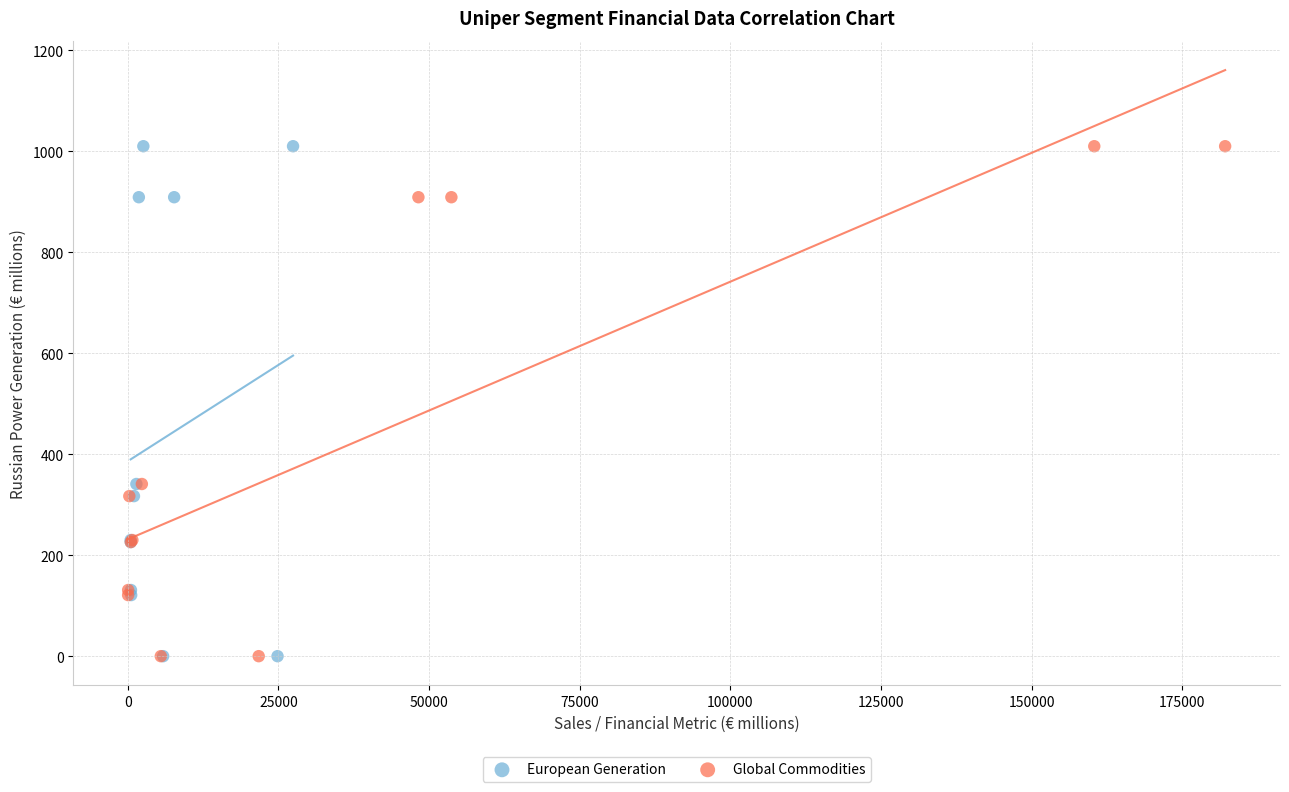

What are all the series names shown in the legend?

European Generation, Global Commodities